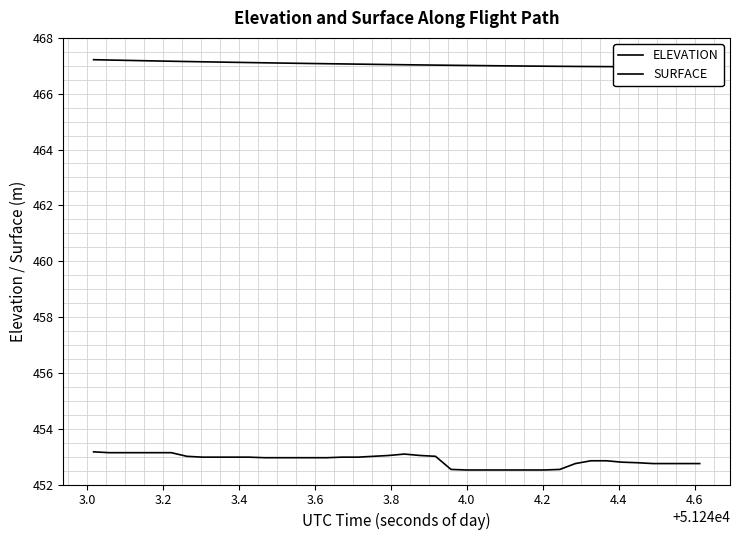

The value of ELEVATION at 13 is 114.4. True or false?

False